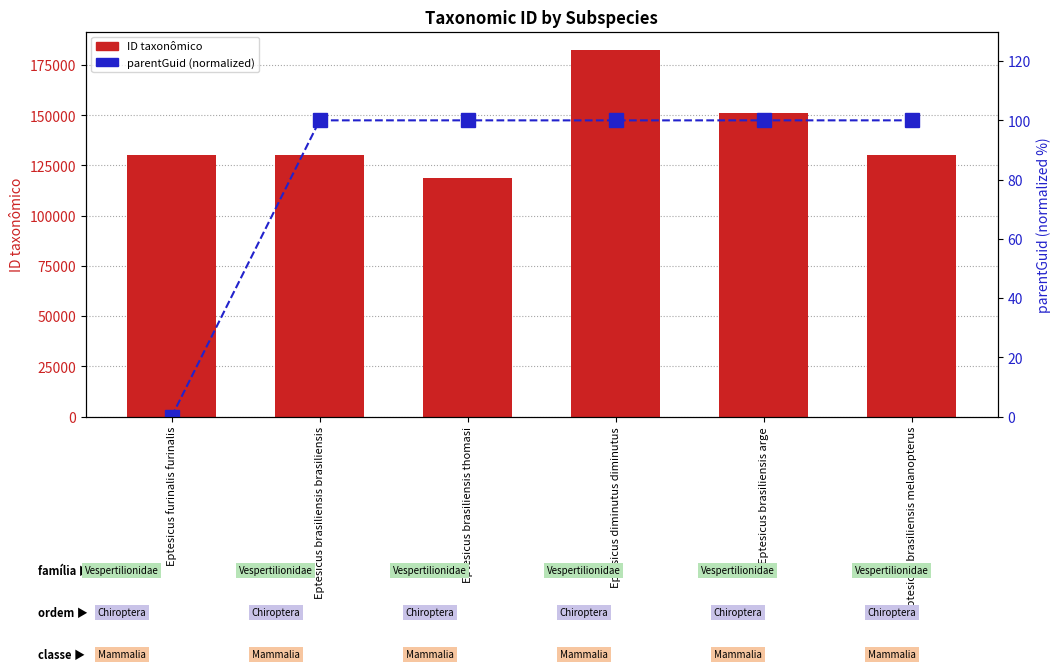

Rank the series by their average value, from lowest to highest.

parentGuid (normalized), ID taxonômico